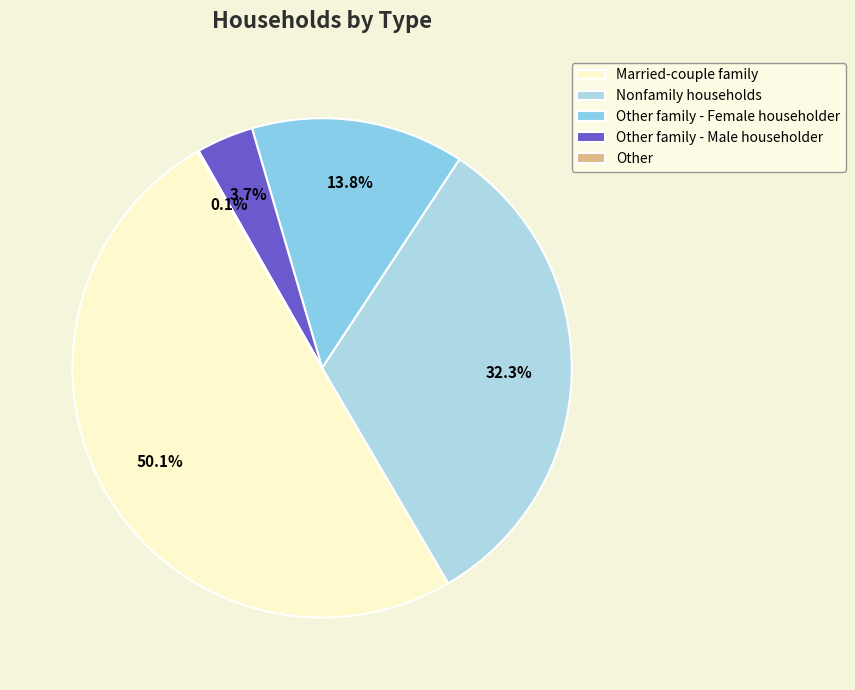

The Other family - Female householder slice represents 14% of the pie. True or false?

True